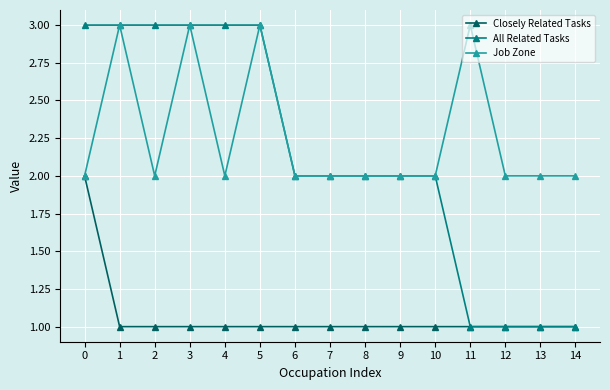

At which category does Job Zone reach its first local valley?

2